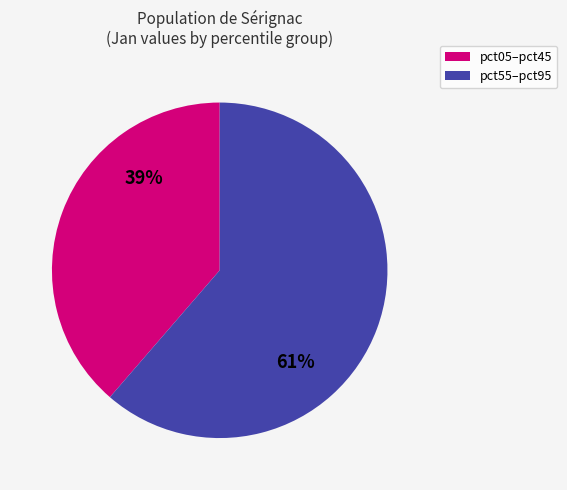

To the nearest percent, what is the average slice percentage?

50%